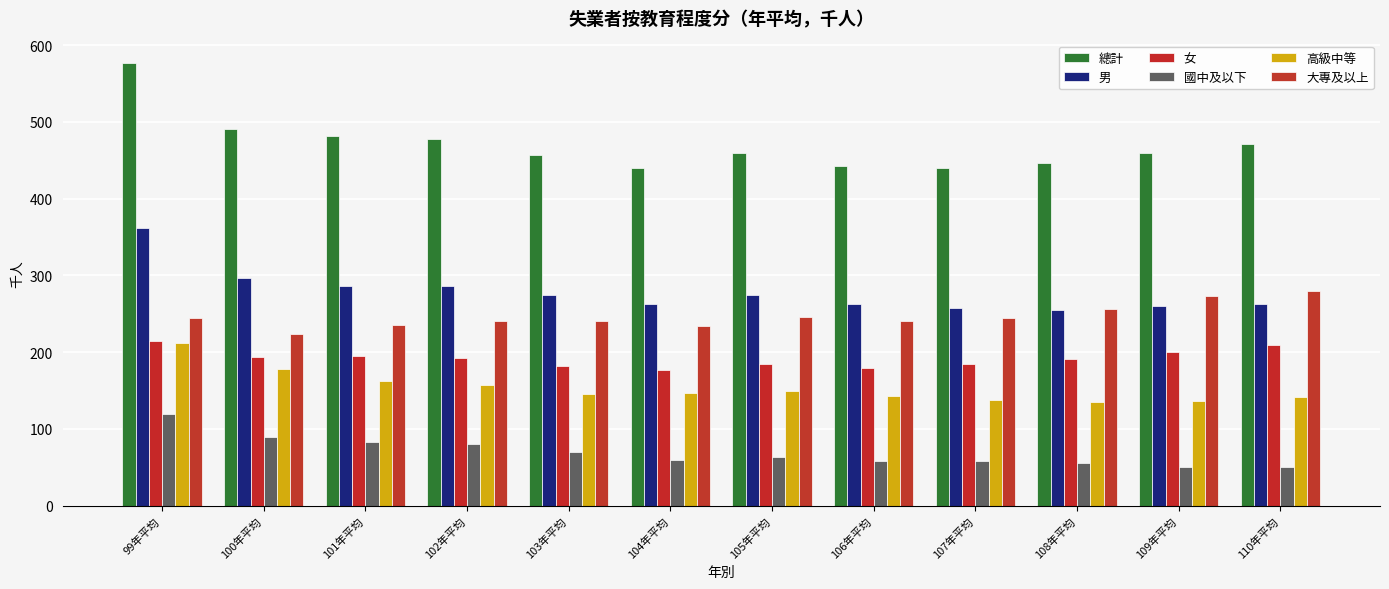

The 高級中等 series shows 212 at 99年平均. True or false?

True